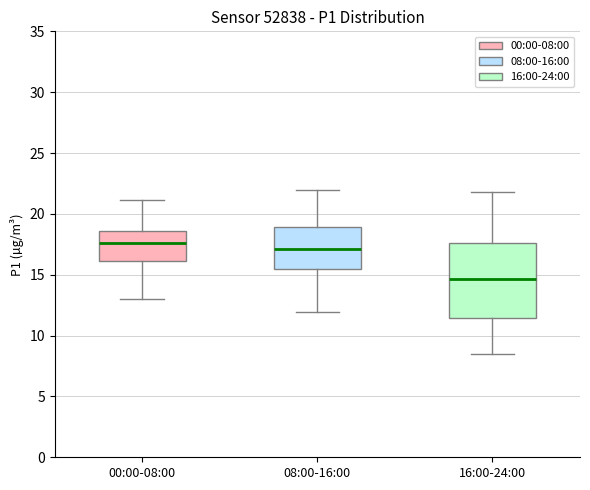

Where is the lower edge of the box for 16:00-24:00 on the y-axis? The values are not printed on the chart, so give them approximately, as read against the axis.

11.5